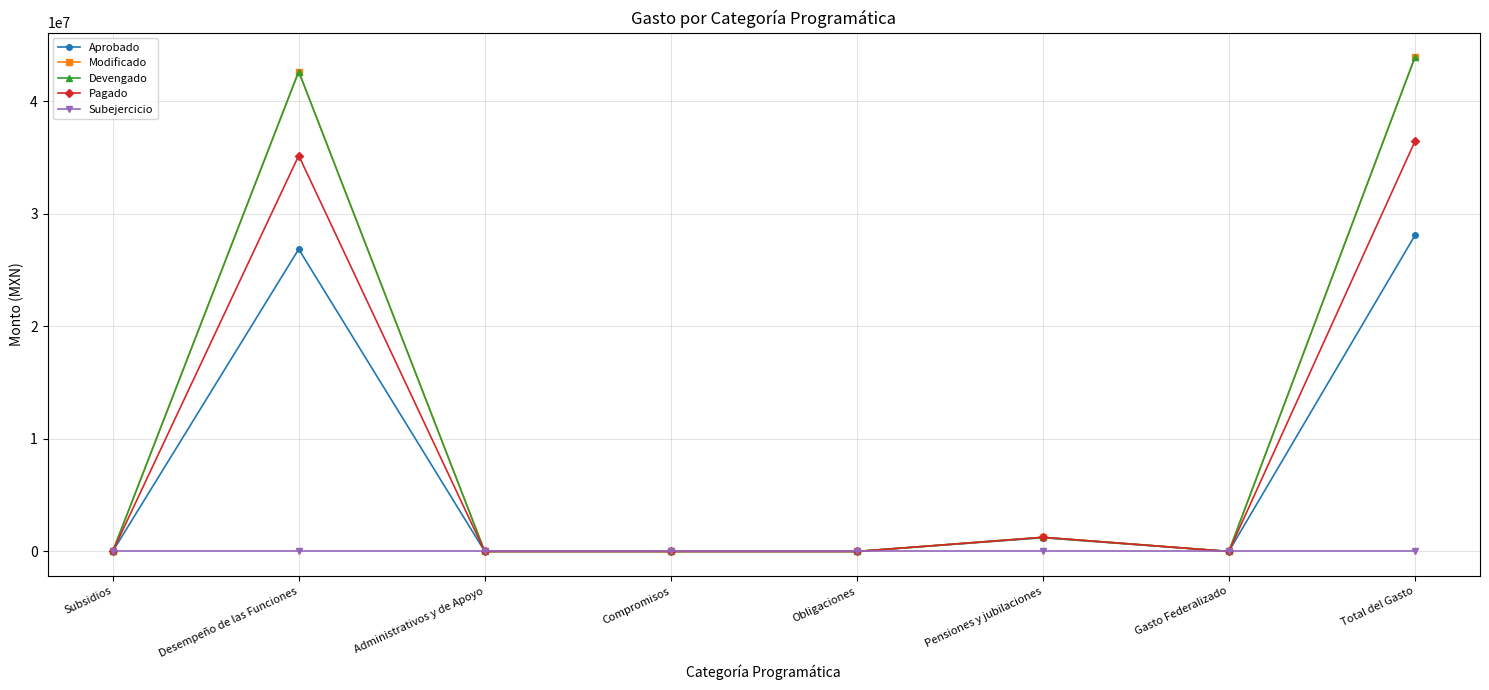

What are all the series names shown in the legend?

Aprobado, Modificado, Devengado, Pagado, Subejercicio